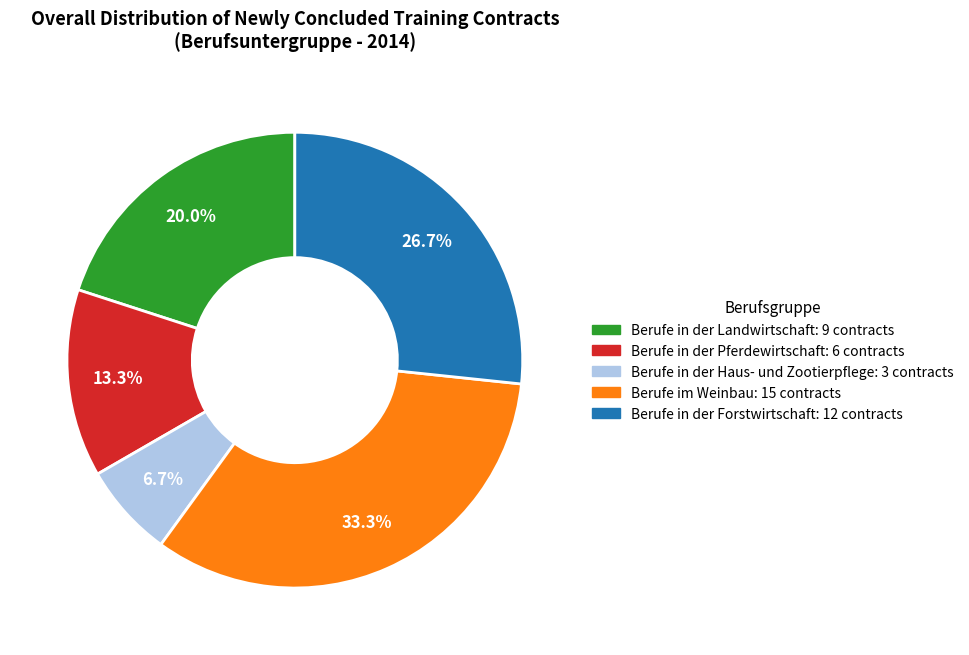

Is there any slice that represents more than half of the pie?

No